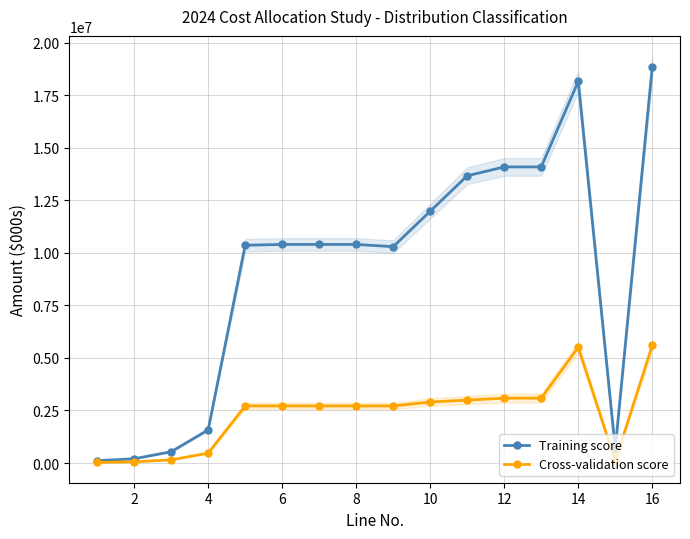

At which label does Training score first exceed 10401745?

6